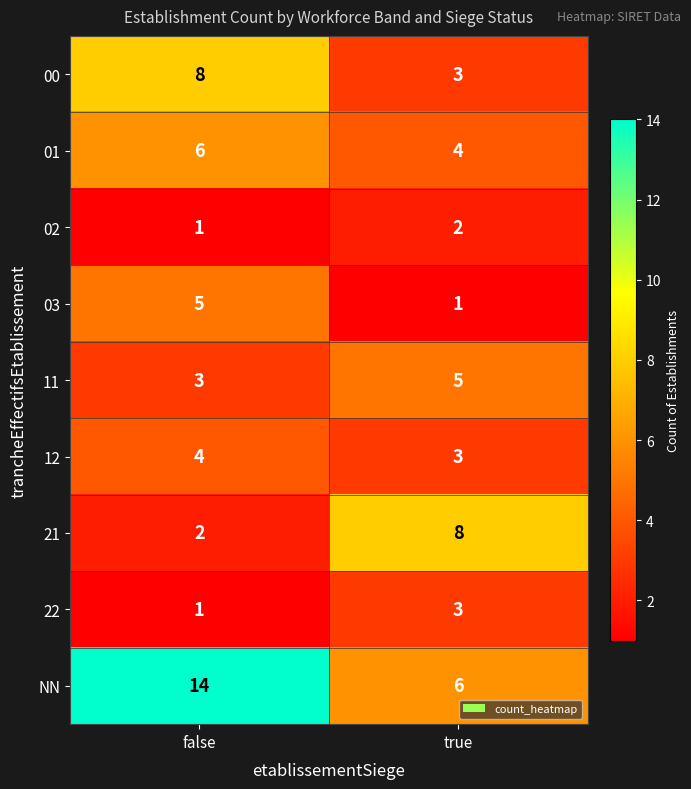

List the labels in order of 03 value, largest first.

false, true